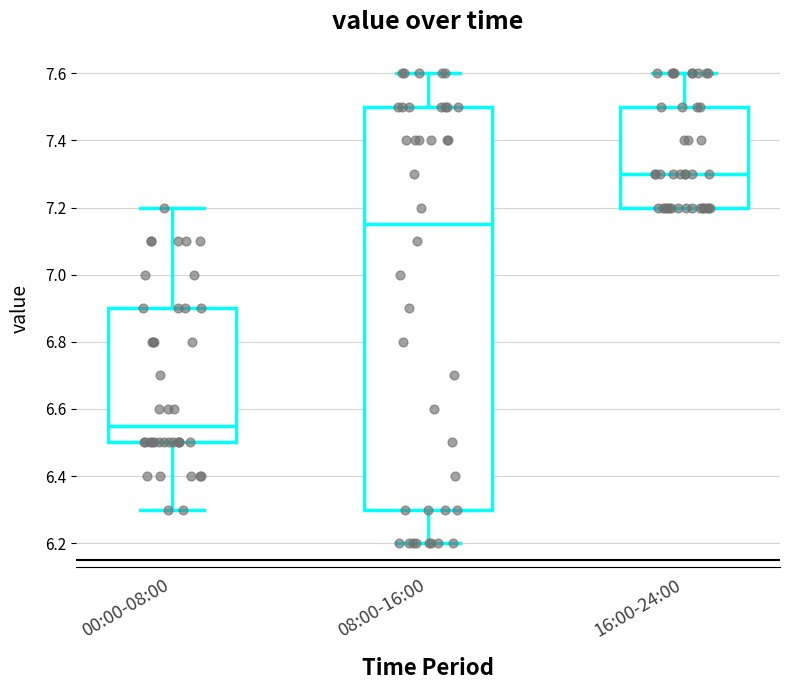

Which box's median line is the highest?

16:00-24:00